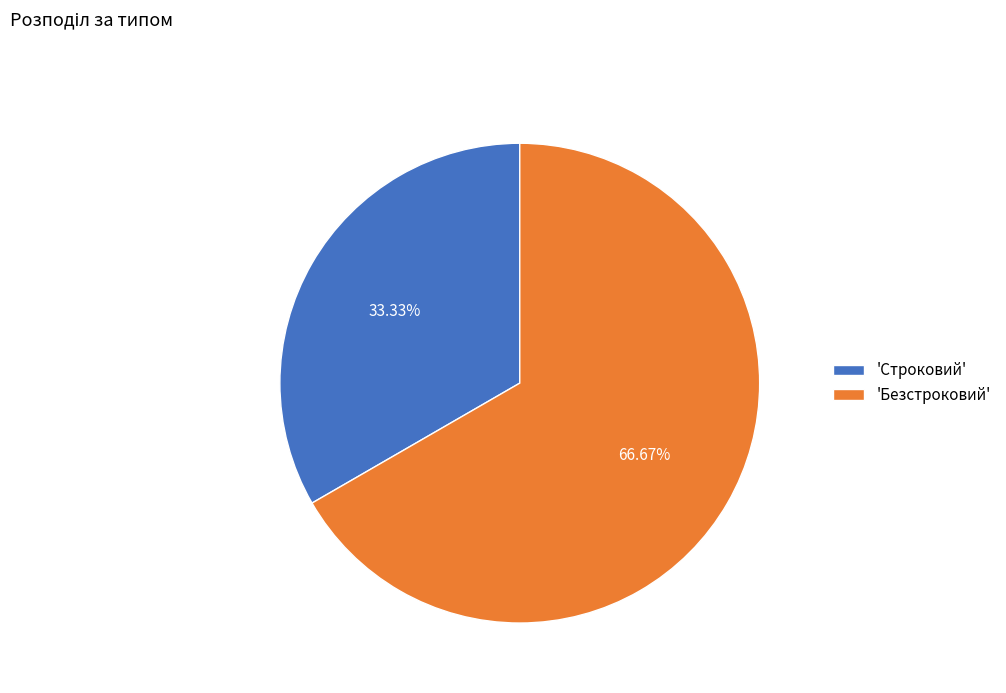

Does 'Безстроковий' represent more than half of the total?

Yes